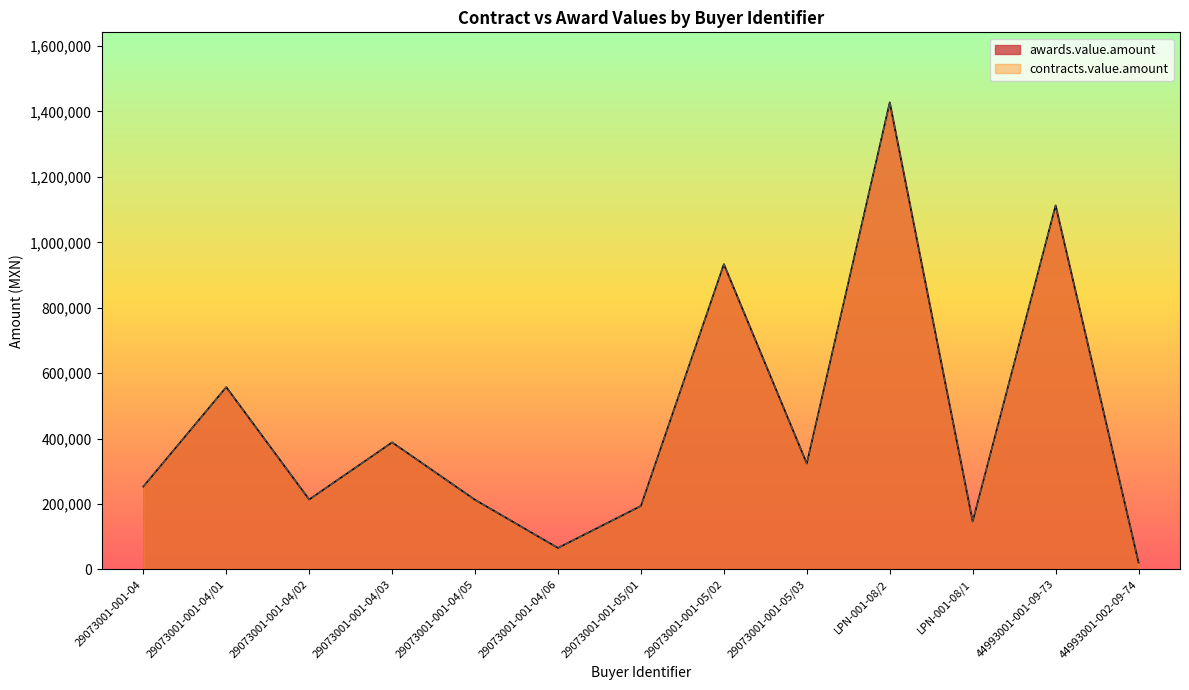

What are all the series names shown in the legend?

awards.value.amount, contracts.value.amount